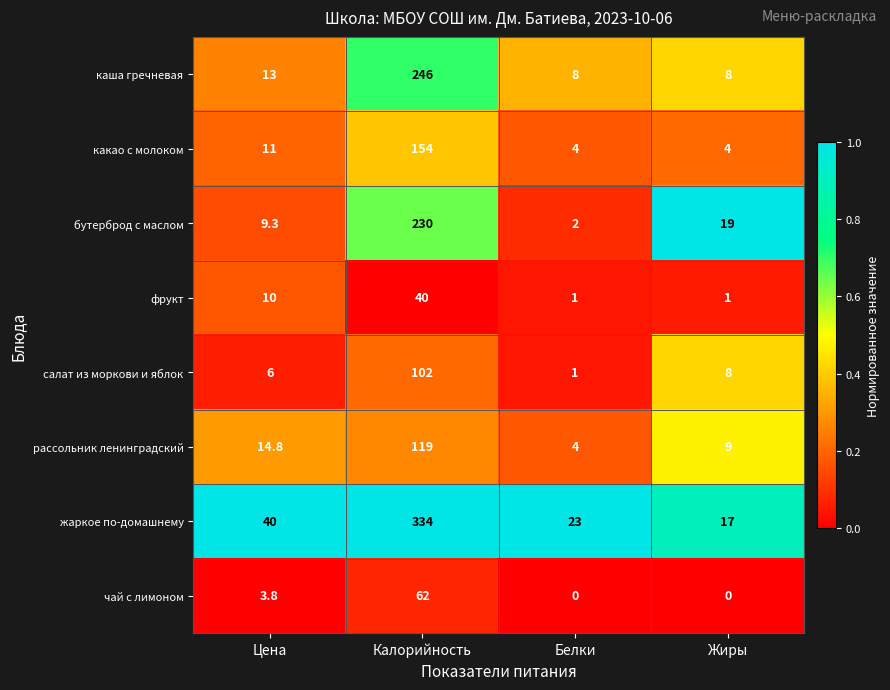

What is the maximum value shown in the chart?

334.0